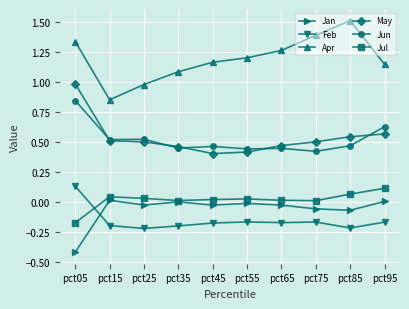

At which category is the sum across all series the highest?

pct05